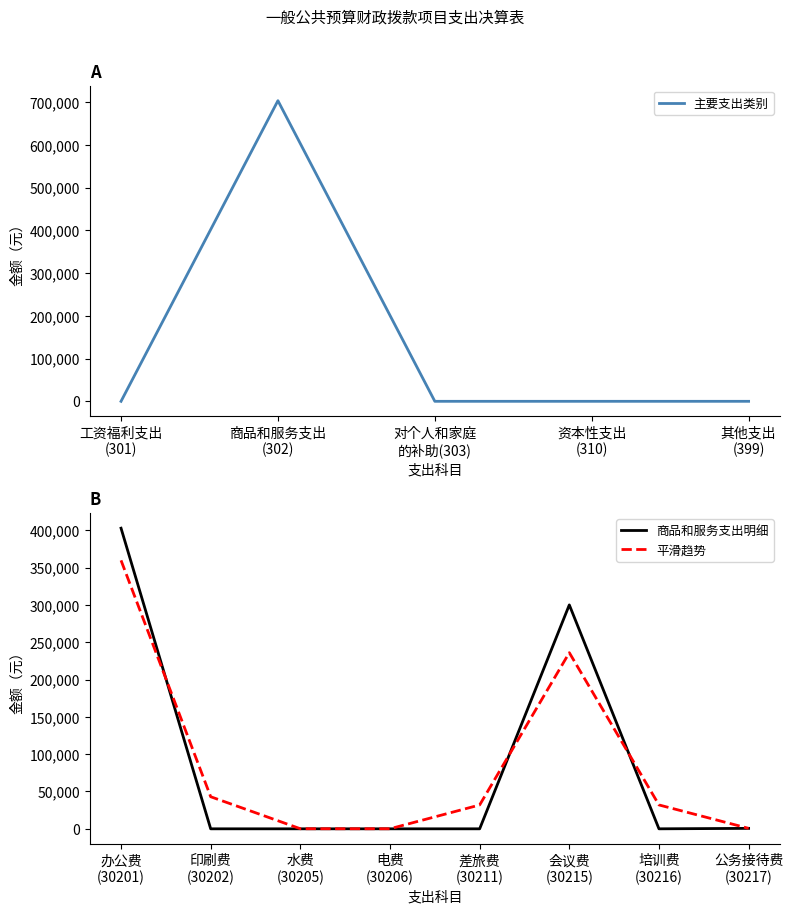

At which label is the value closest to 351680?

办公费